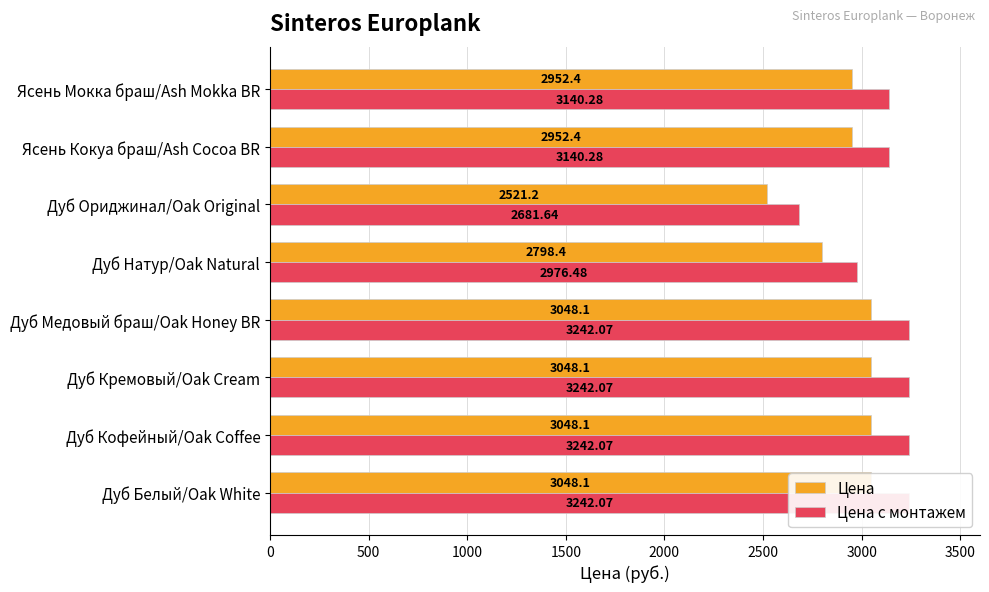

Which series has the largest total across all categories?

Цена с монтажем